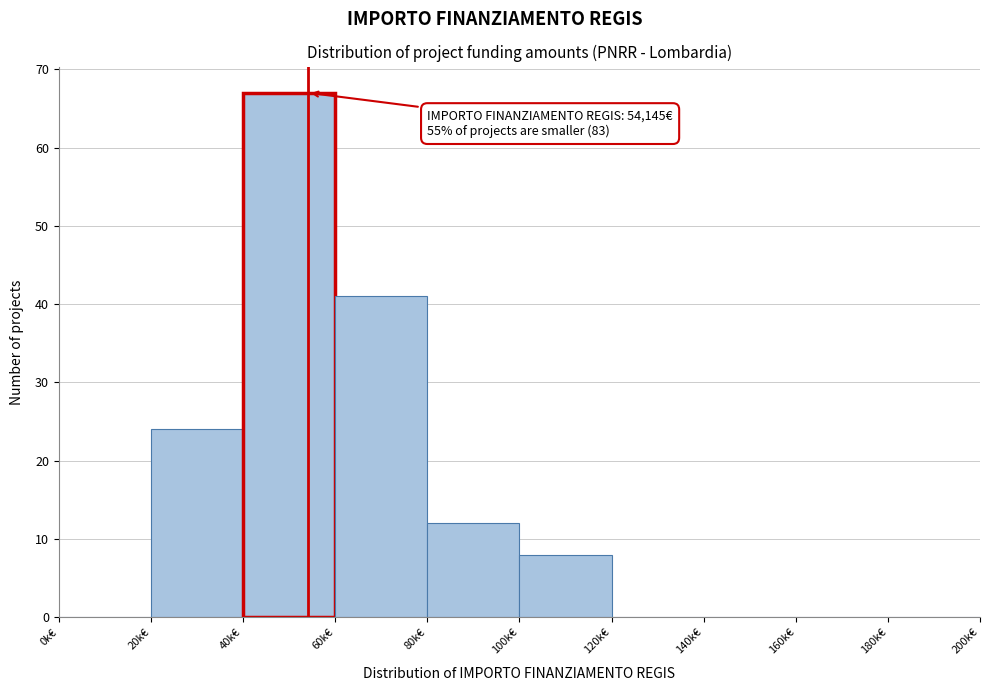

Reading right to left, transcribe all the data shown in this chart.

180k€=0	160k€=0	140k€=0	120k€=0	100k€=8	80k€=12	60k€=41	40k€=67	20k€=24	0k€=0